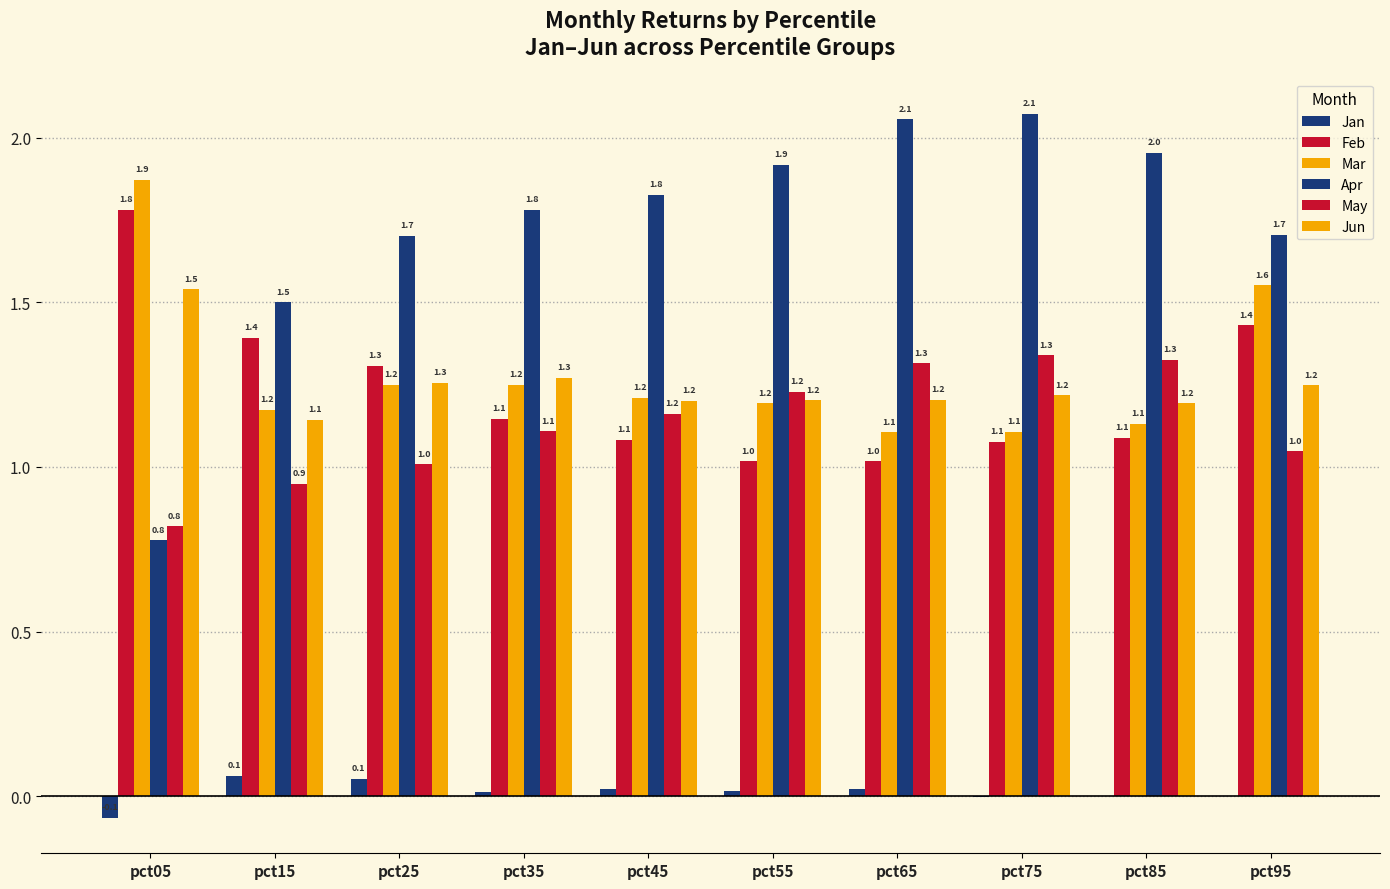

Is it true that Mar equals 1.1 at pct95?

False